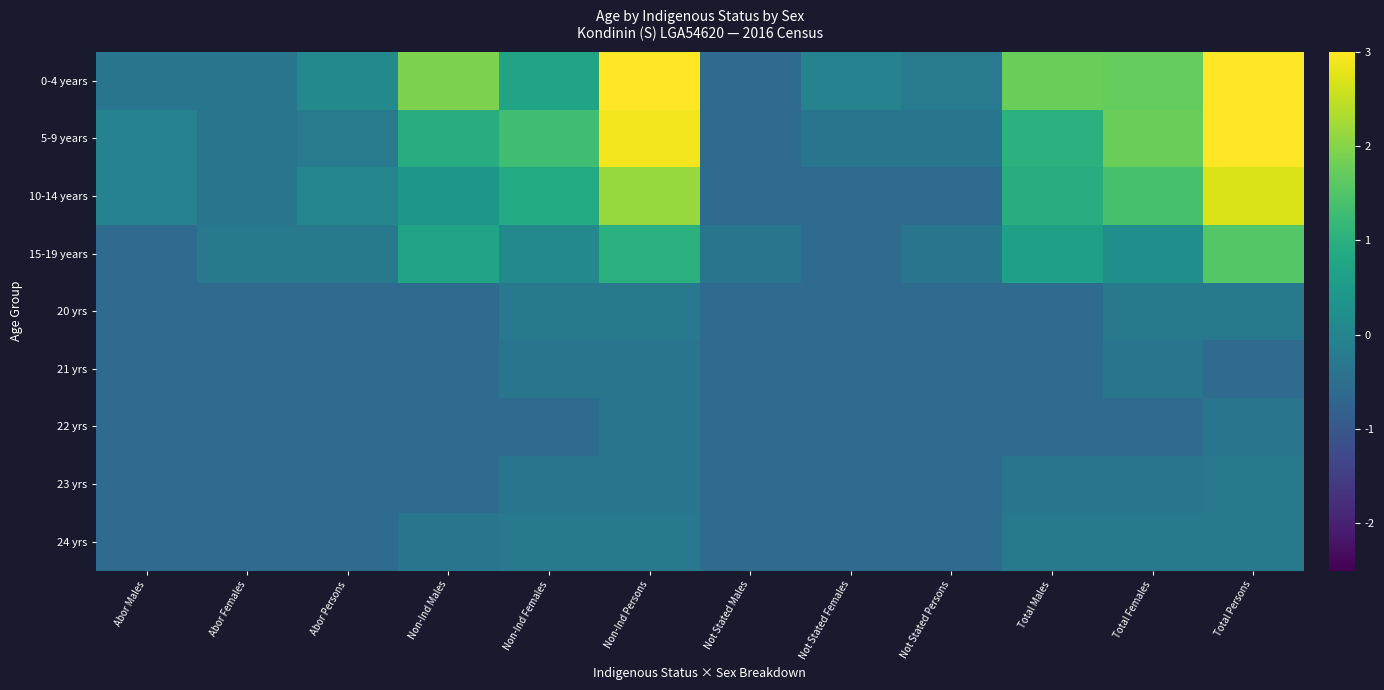

At which category does the chart reach its peak across all series?

Total Persons